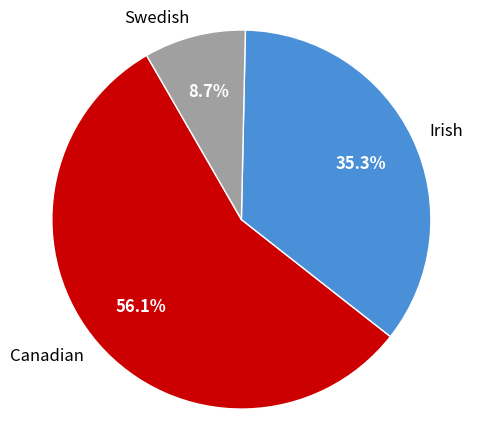

Which slice represents more than half of the pie?

Canadian